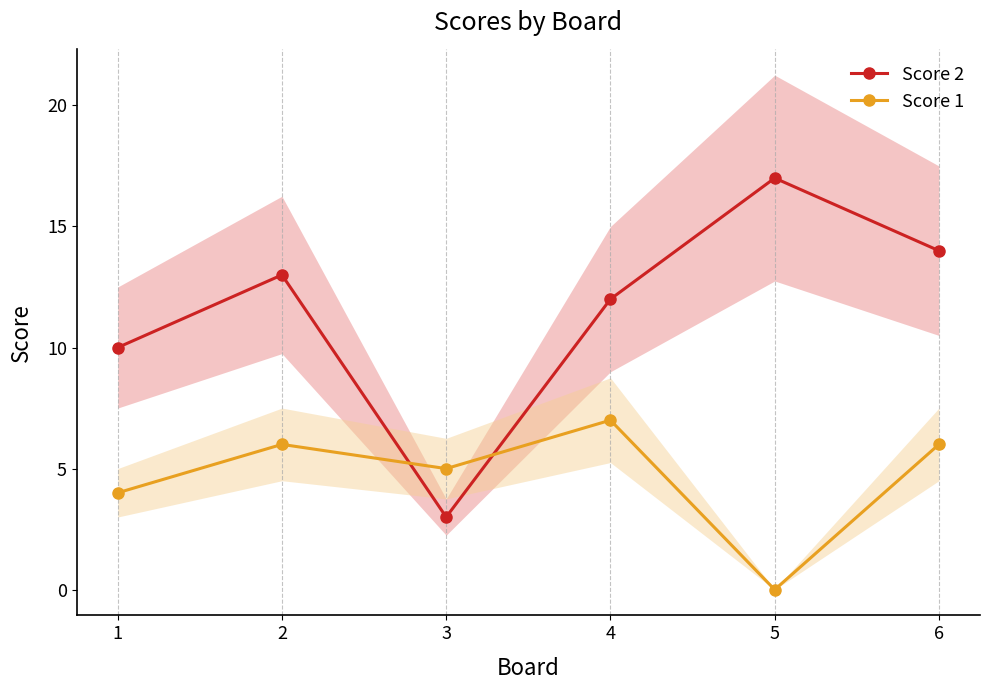

How many values in Score 1 are above zero?

5